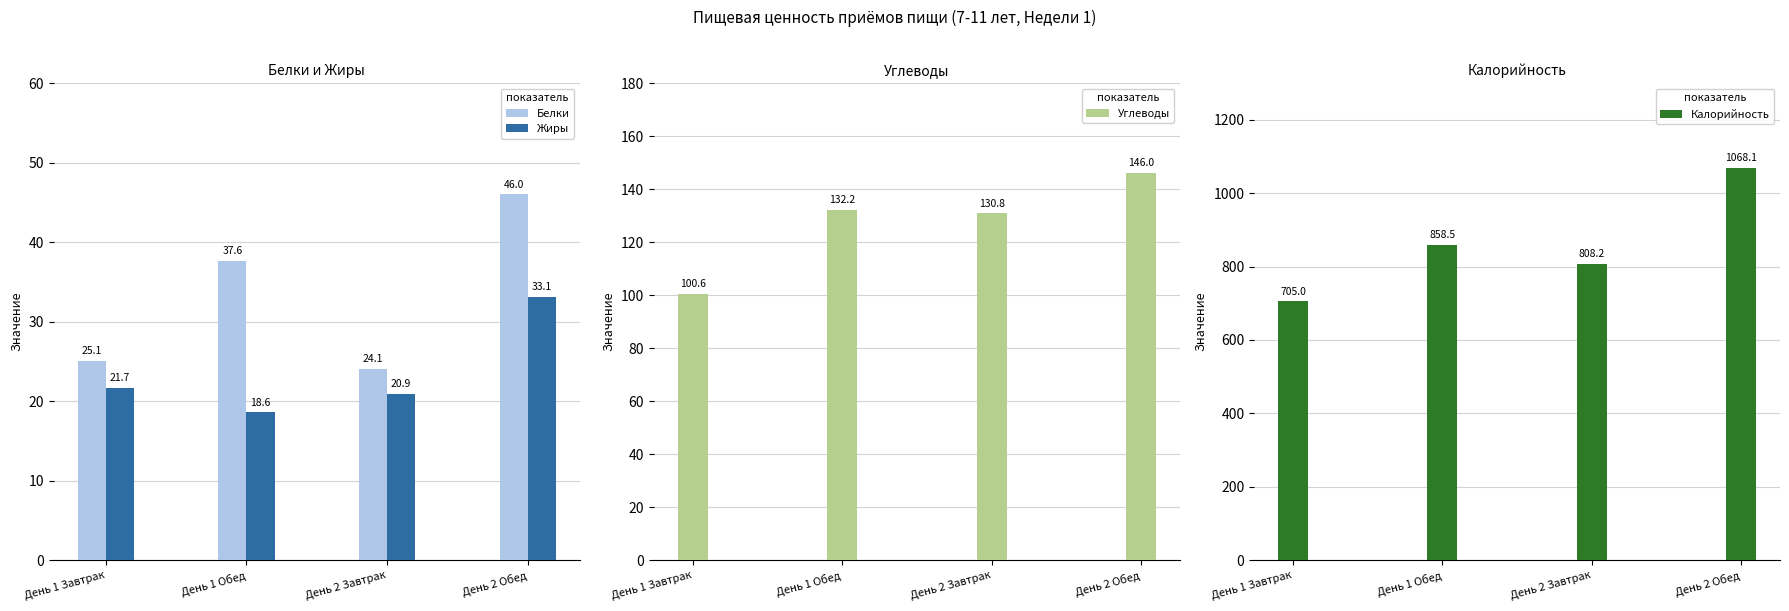

At which label does Жиры first exceed 21?

День 1 Завтрак